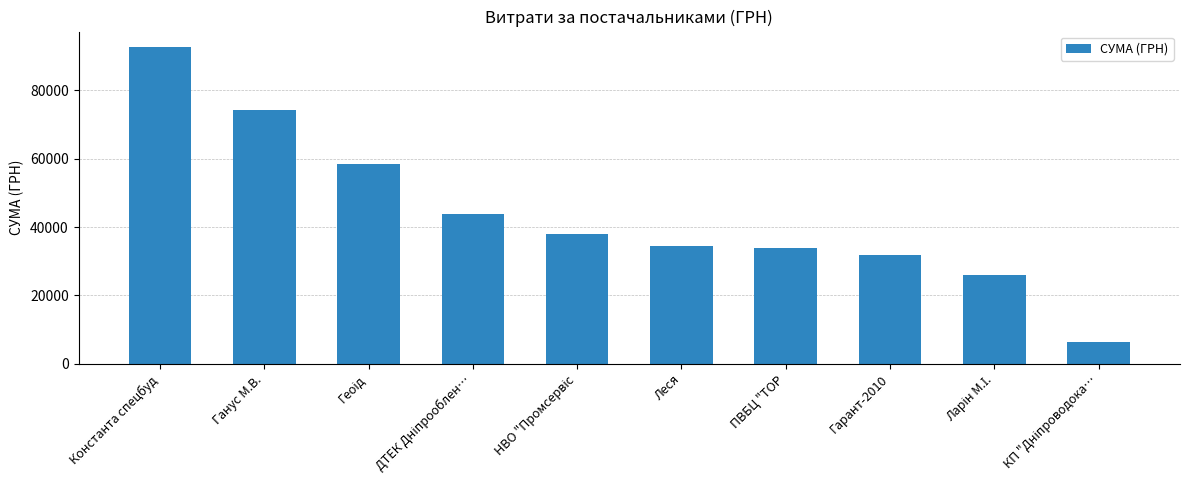

What is the greatest value displayed?

92546.2